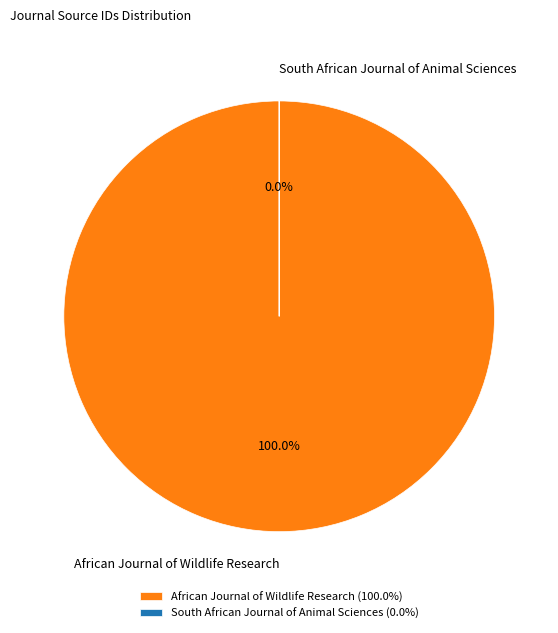

Which category accounts for the majority?

African Journal of Wildlife Research